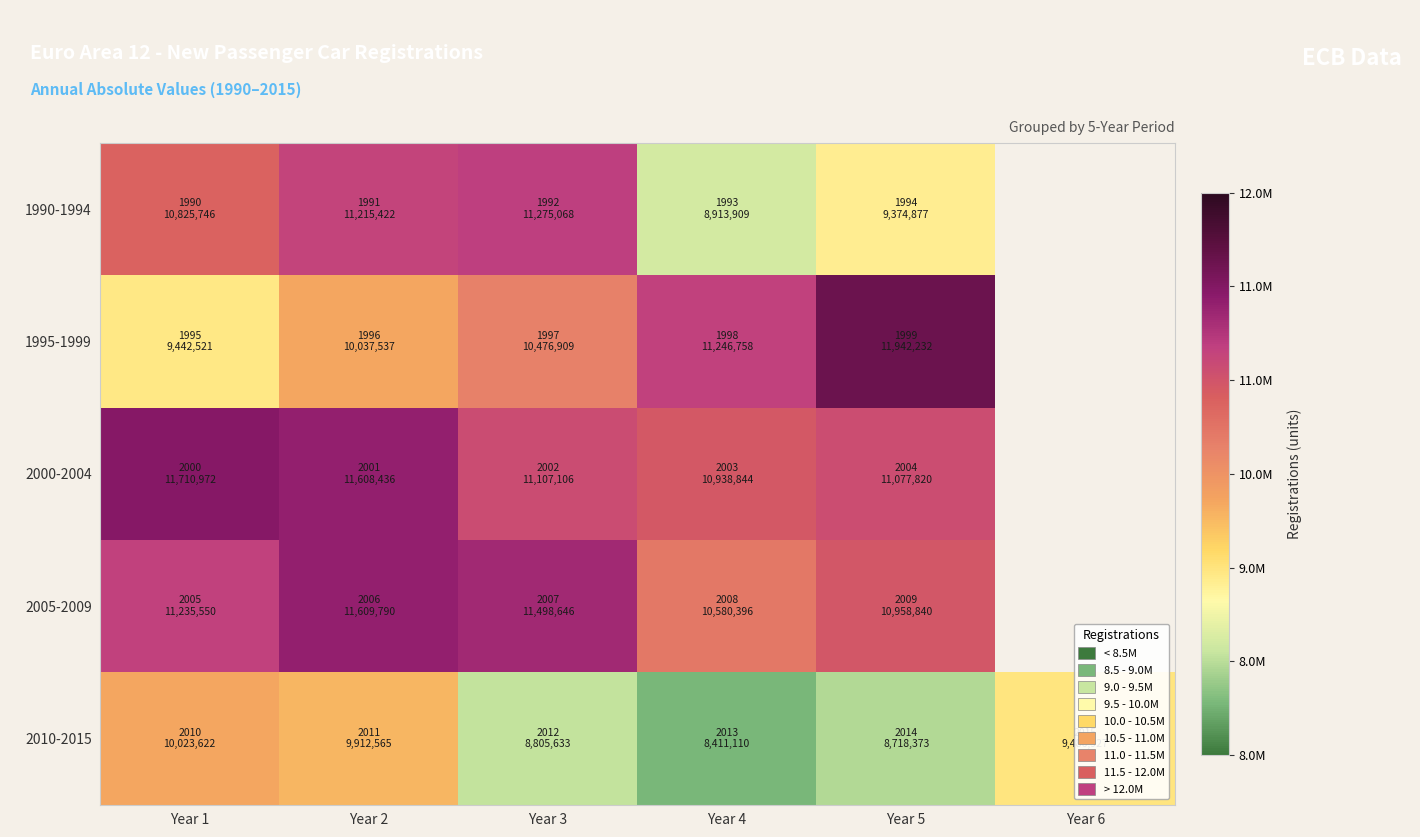

Which has a higher value, Year 4 or Year 3?

Year 3